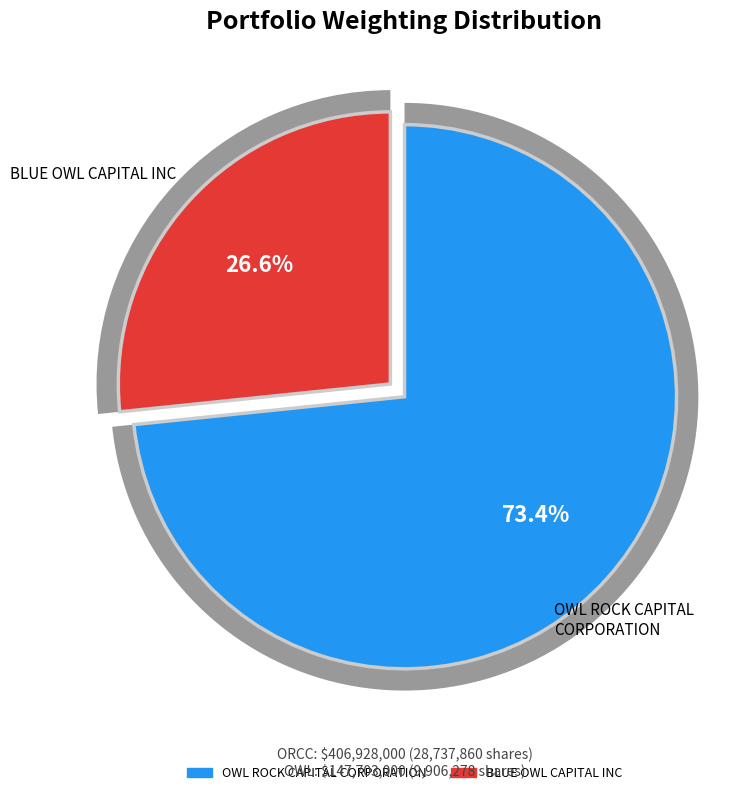

Rank the categories by value from highest to lowest.

OWL ROCK CAPITAL CORPORATION, BLUE OWL CAPITAL INC